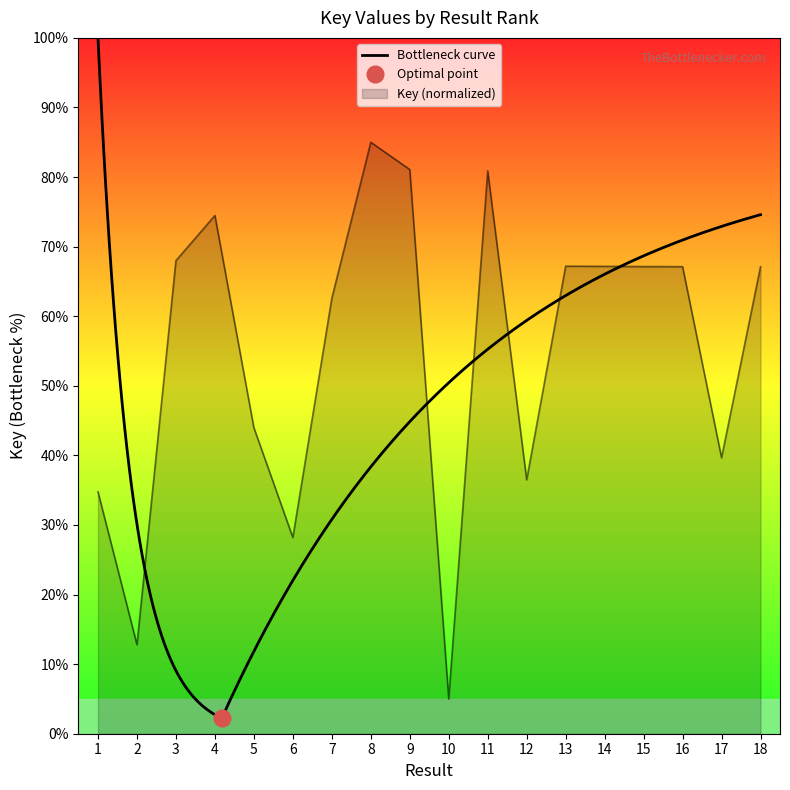

Reading right to left, transcribe all the data shown in this chart.

67.1	39.7	67.1	67.1	67.2	67.2	36.5	80.9	5.0	81.1	85.0	62.6	28.2	44.0	74.5	68.0	12.8	34.8